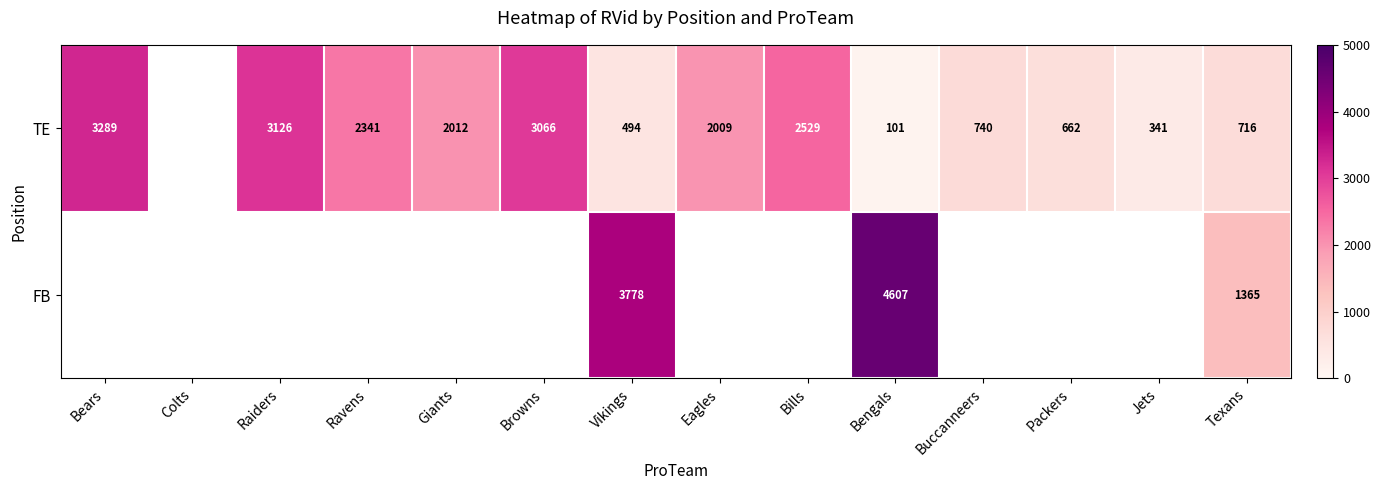

Is the value of TE at Bills greater than the value of FB at Texans?

Yes